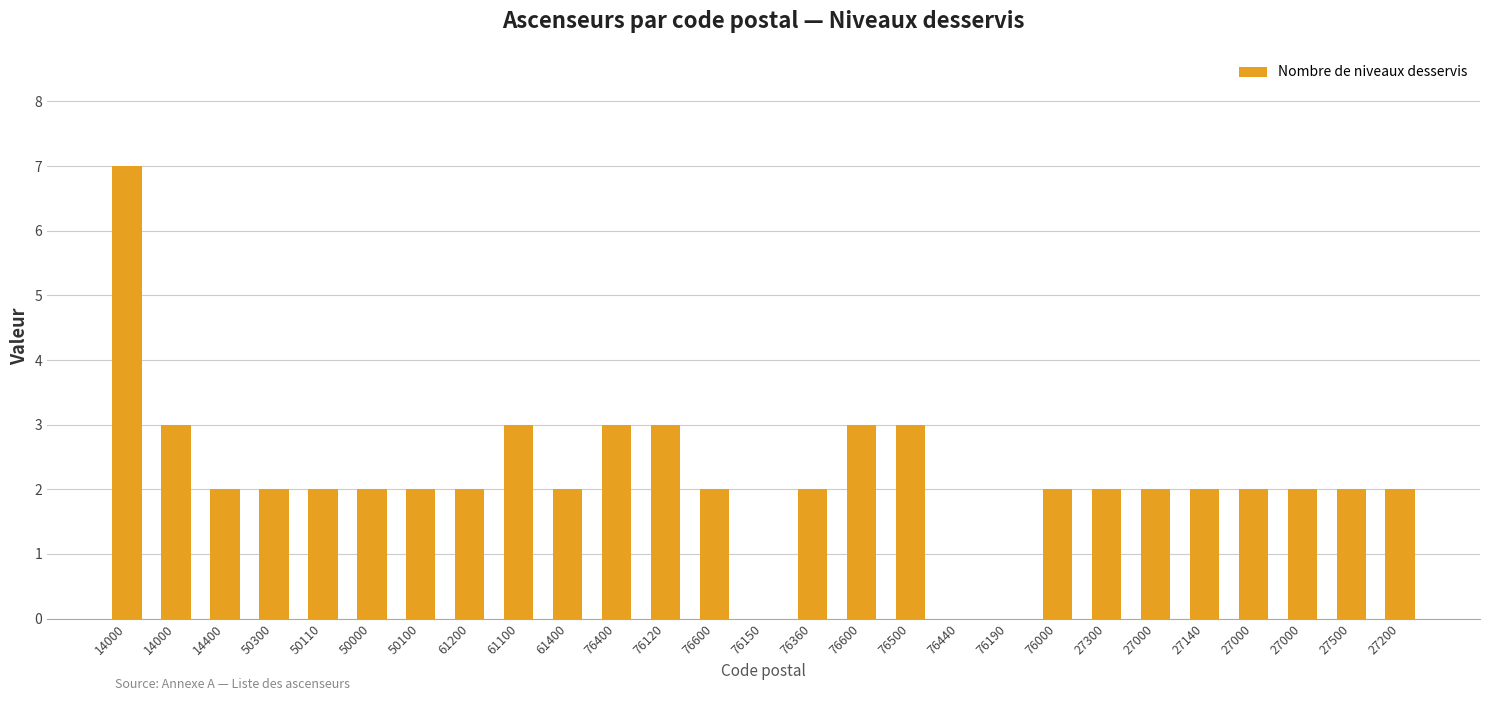

How many distinct data groups are displayed?

1